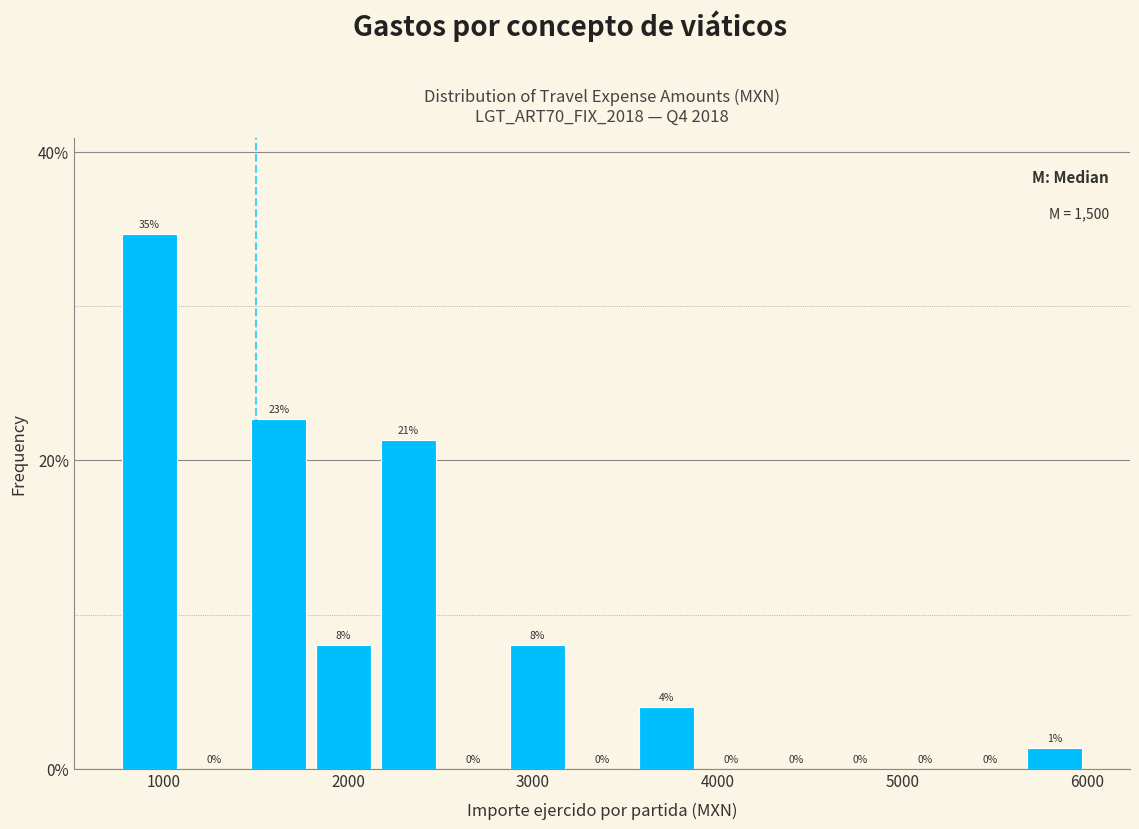

Read against the x-axis, roughly where is the centre of the tallest bar?

900